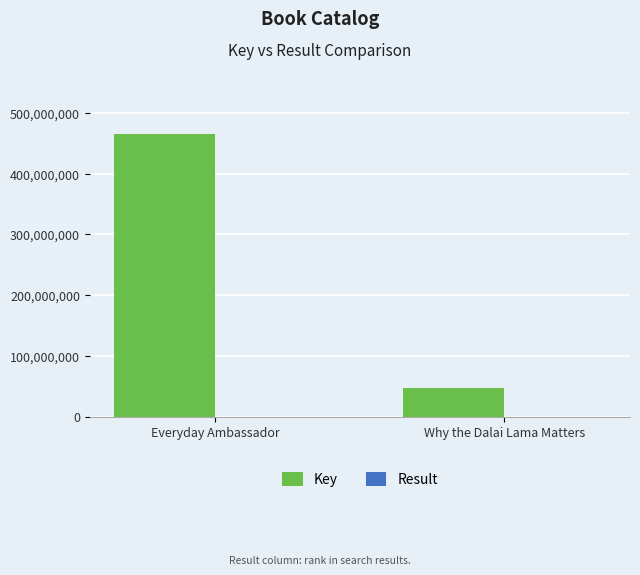

At which category is the sum across all series the highest?

Everyday Ambassador